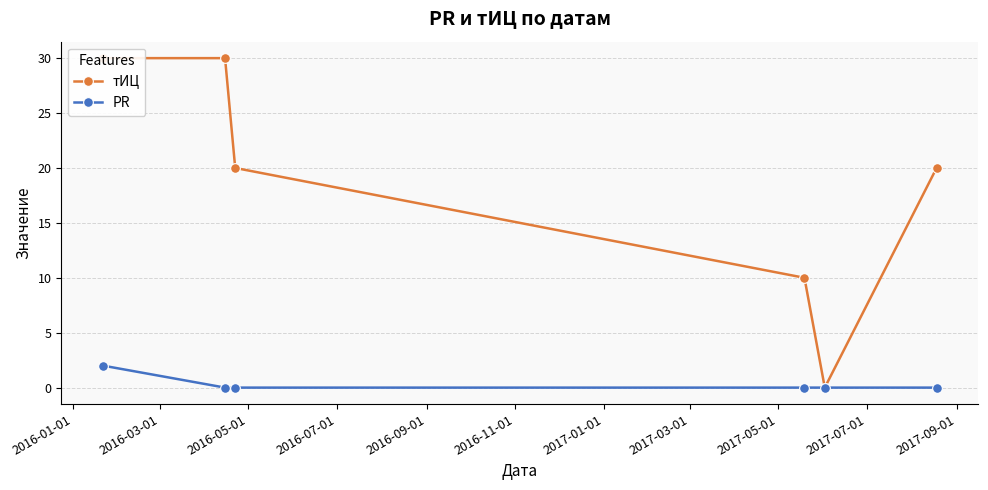

What is the sum of the тИЦ values at 2016-07-01 and 2016-01-01?

40